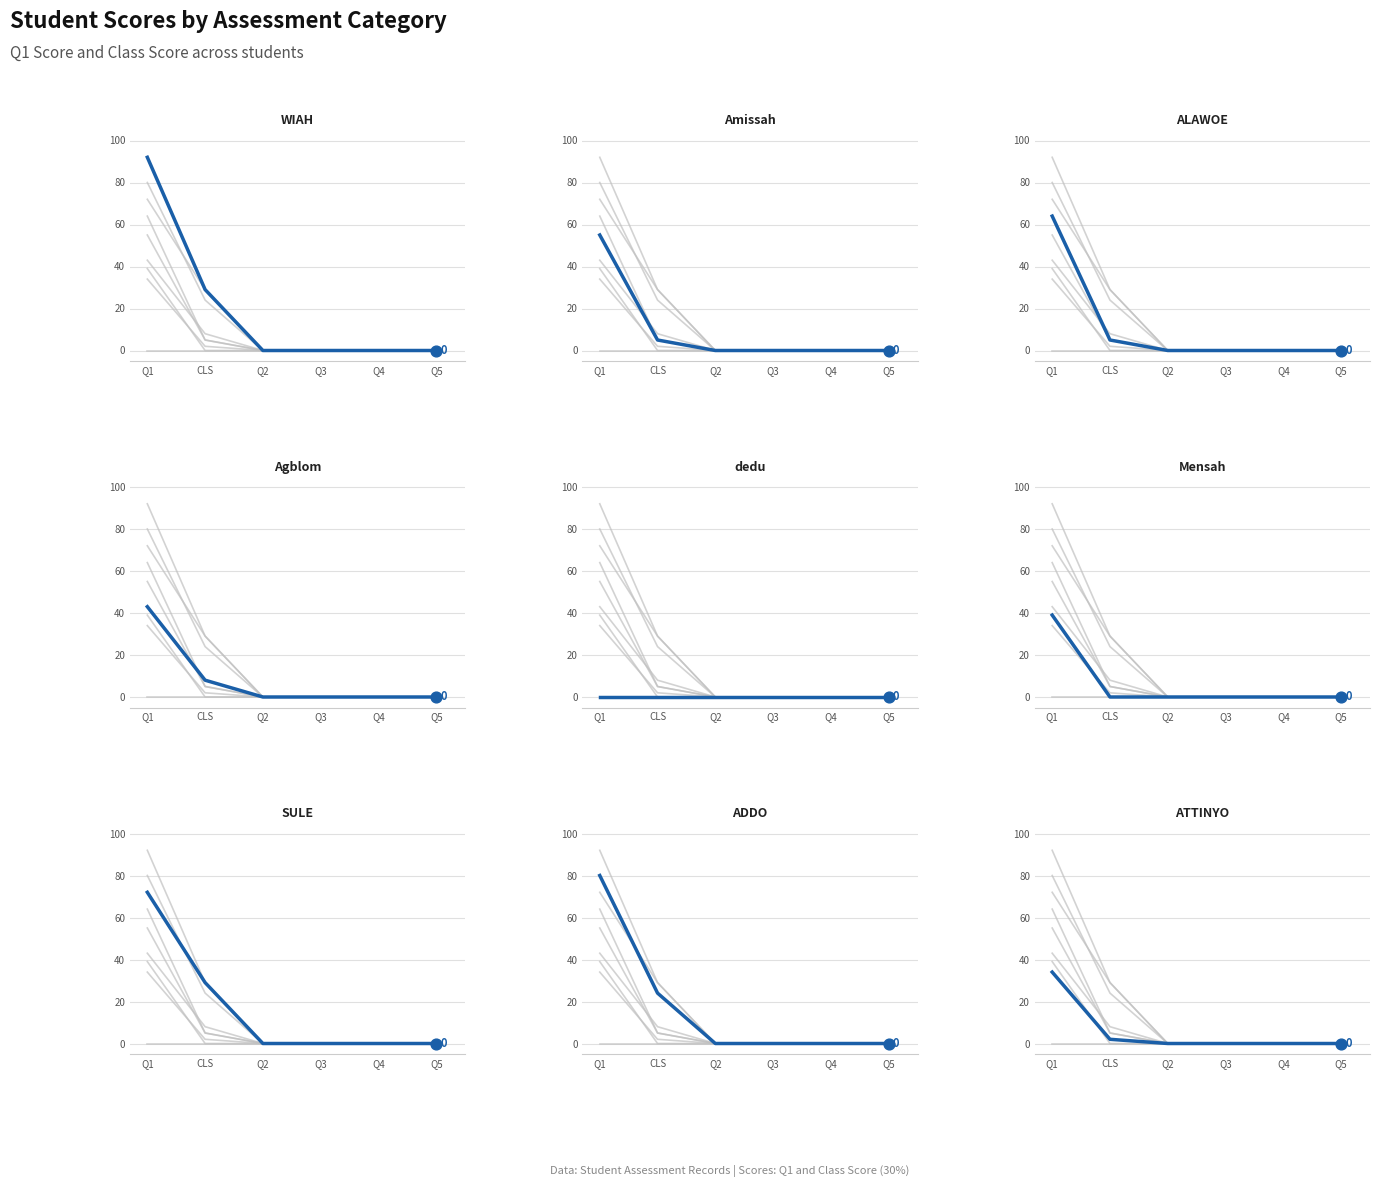

Which series reaches the minimum Y coordinate?

Q 1